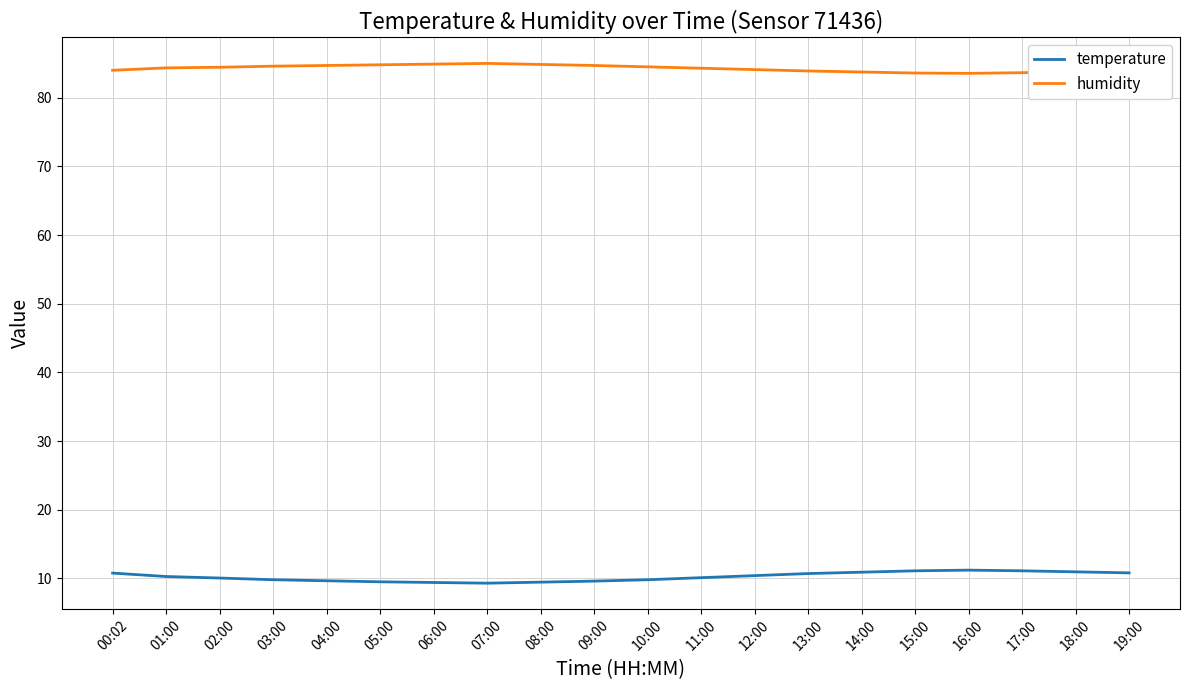

The value of humidity at 08:00 is 43.5. True or false?

False